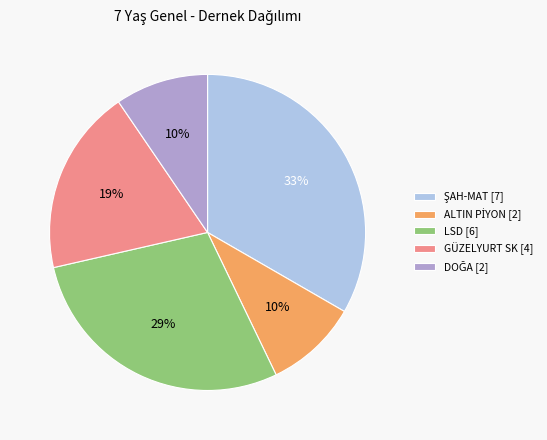

Is it true that GÜZELYURT SK [4] is 26% of the pie?

False